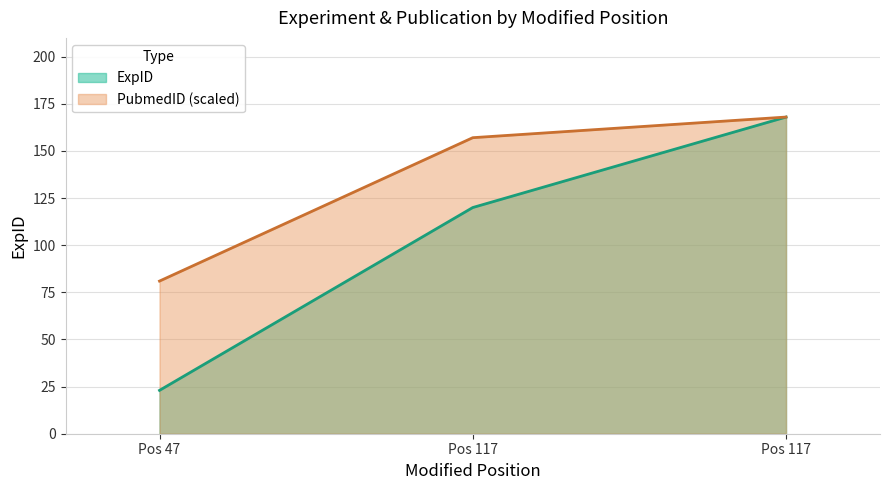

At Pos 47, list the series in order from smallest to largest.

ExpID, PubmedID